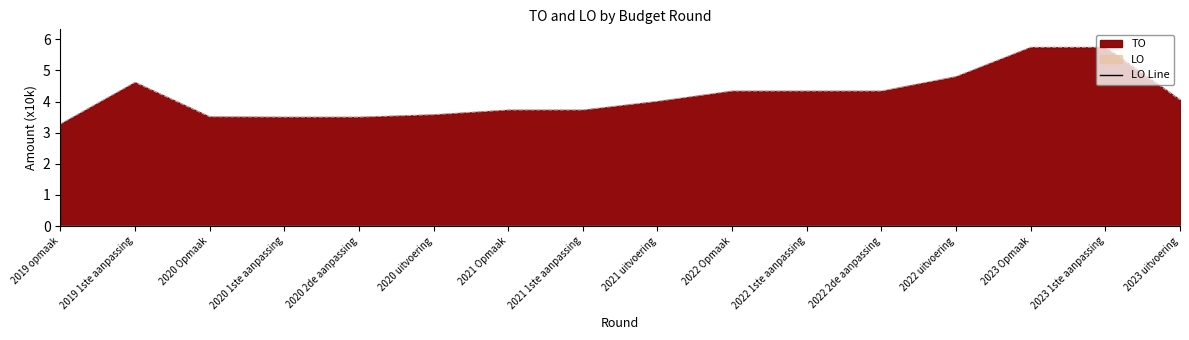

Reading left to right, transcribe all the data shown in this chart.

3.3	4.6	3.5	3.5	3.5	3.6	3.7	3.7	4.0	4.3	4.3	4.3	4.8	5.7	5.7	4.1